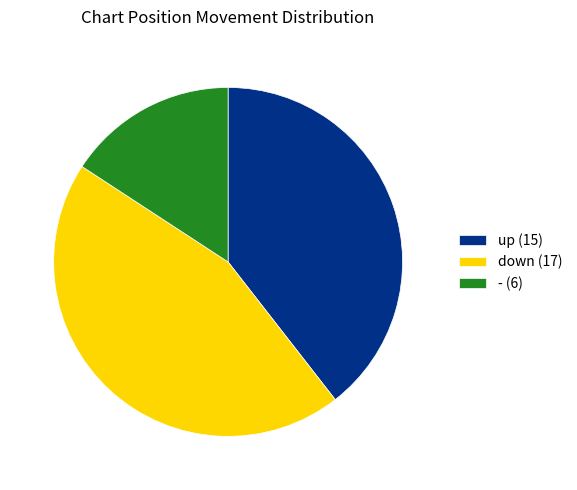

Is the sum of up (15) and - (6) greater than half?

Yes